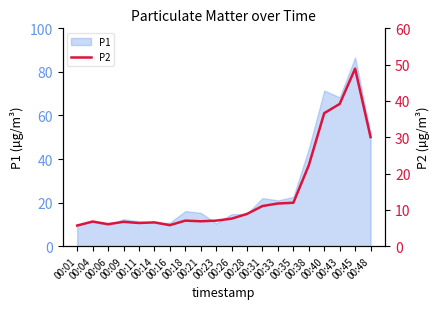

At which category does the chart reach its minimum across all series?

00:01